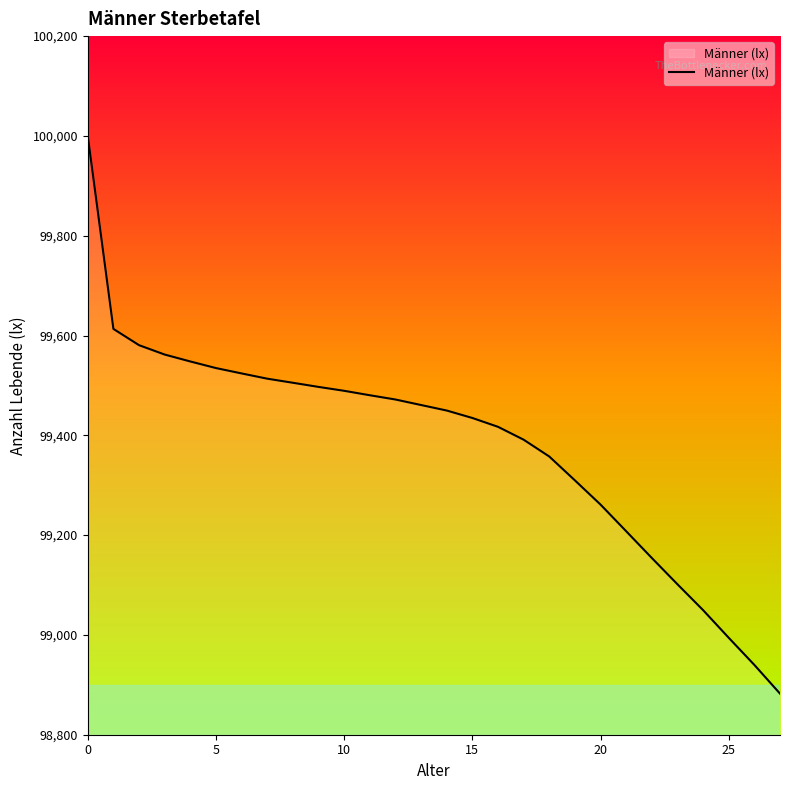

What is the greatest value displayed?

100000.0